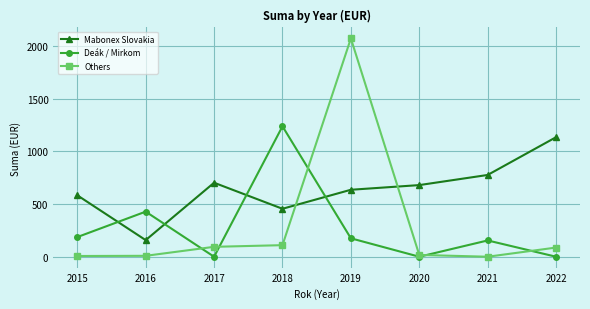

In Deák / Mirkom, how many points are higher than both neighbors (excluding endpoints)?

3